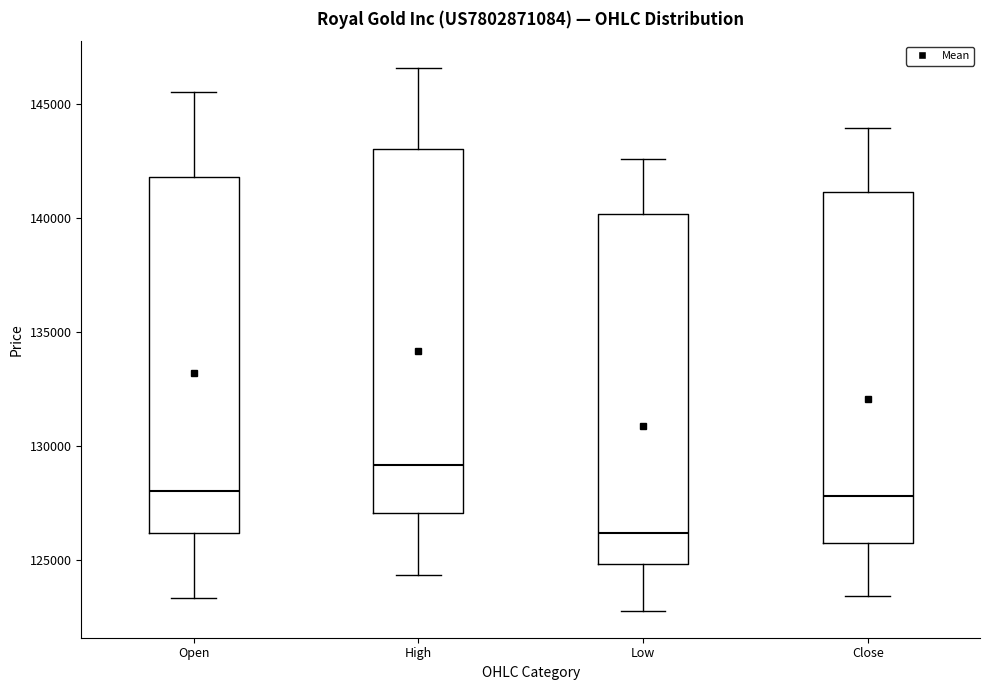

Which box's median line is the highest?

High